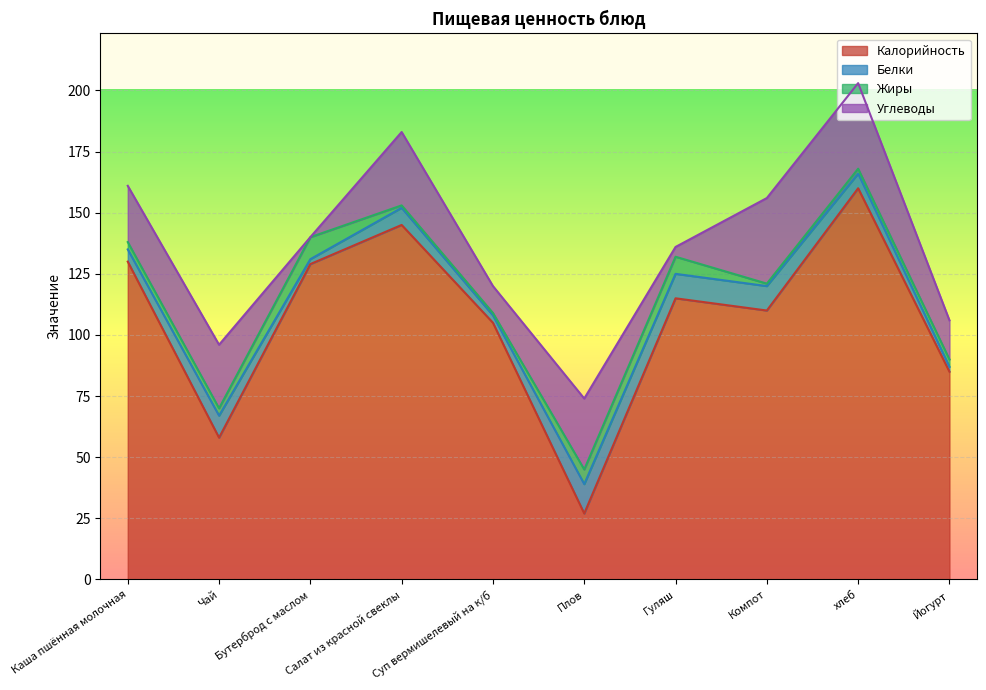

Count the number of data series in this chart.

4